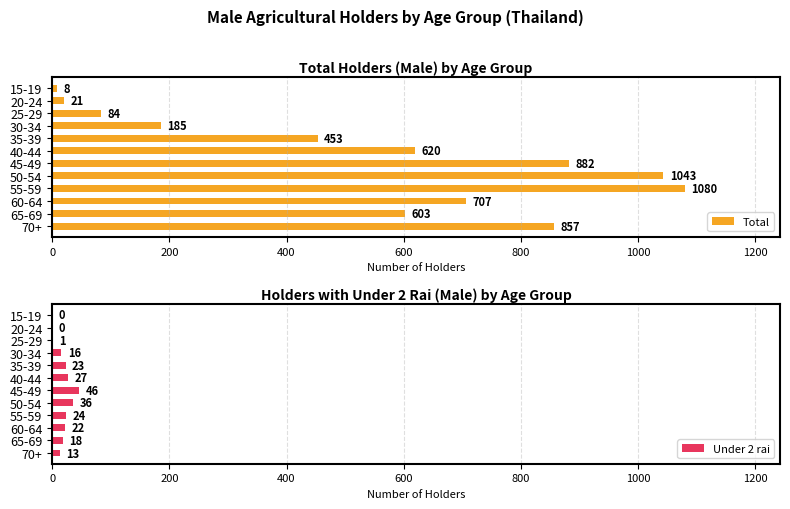

Which series has the widest spread of values?

Total